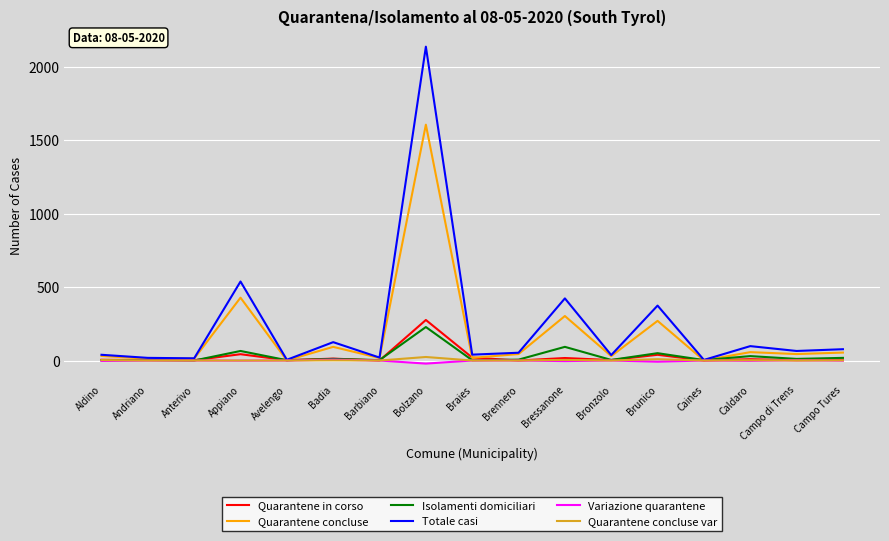

How many distinct data groups are displayed?

6